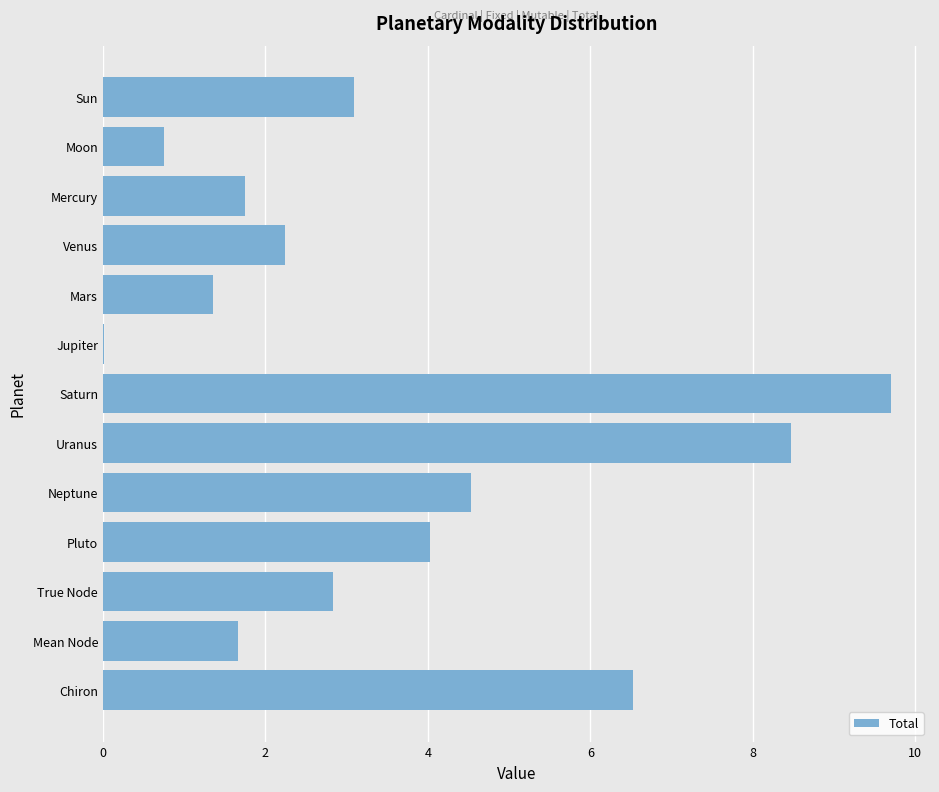

What value does the data have at Chiron?

6.5